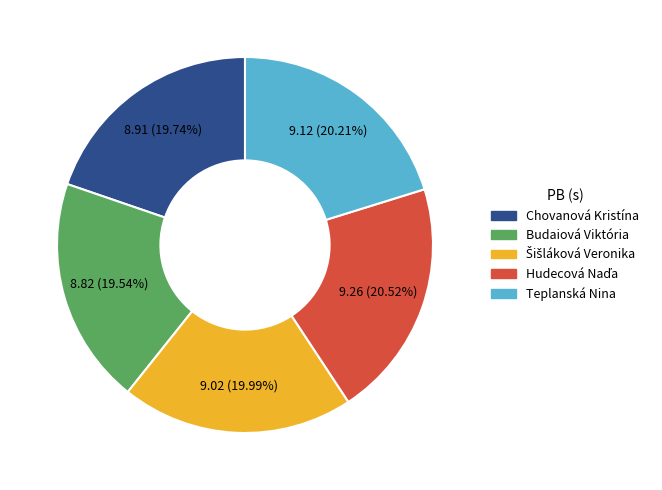

How much of the chart is everything except Budaiová Viktória?

80.5%